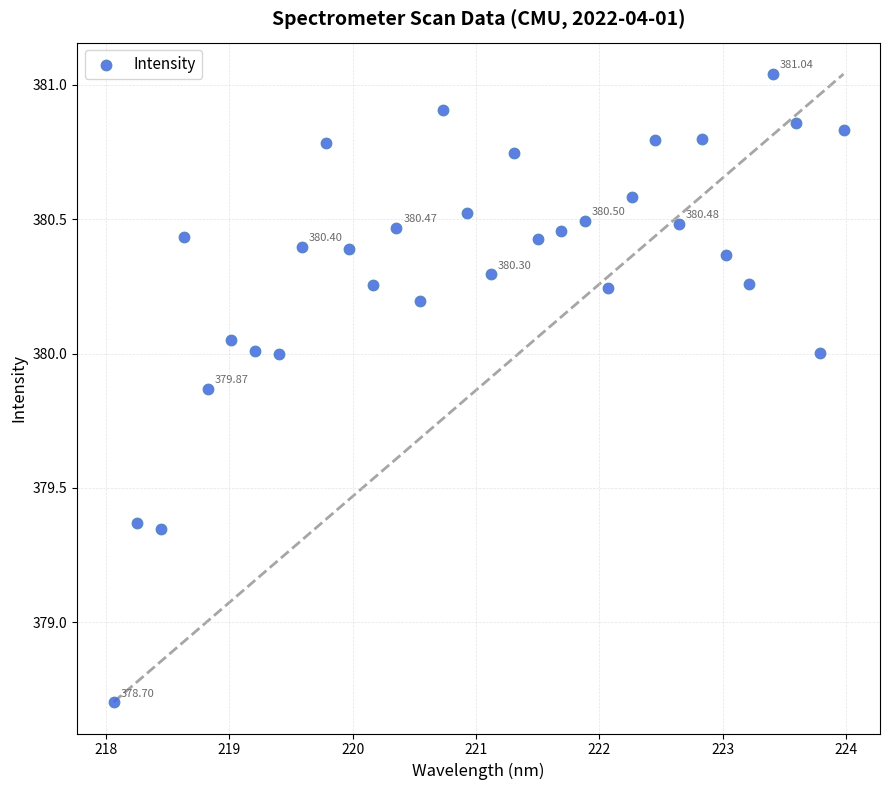

What is the range of X values (max minus min)?

5.9